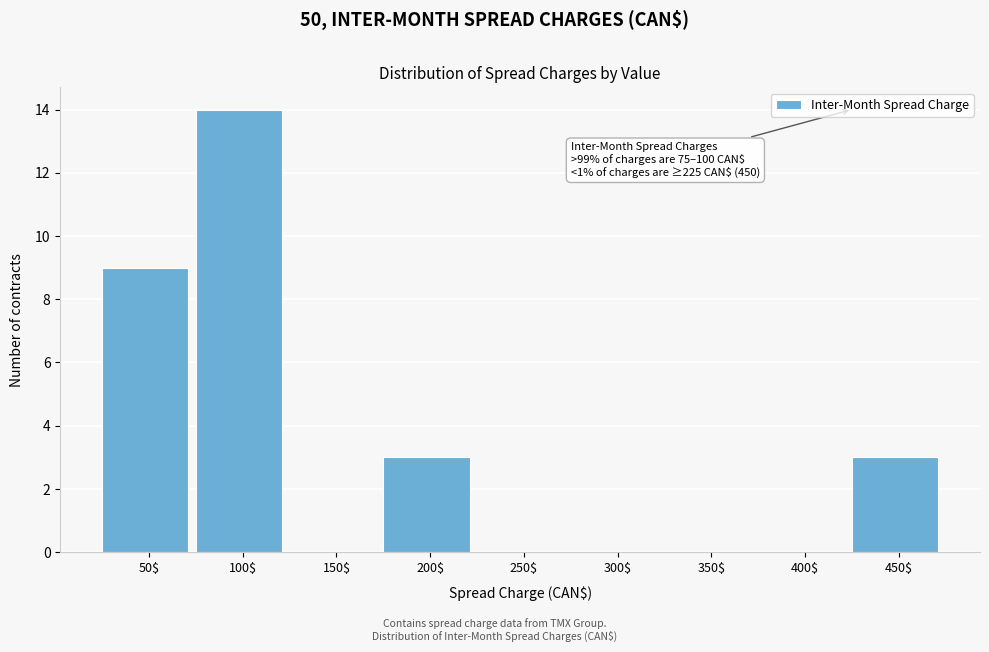

What is the sum of all values?

29